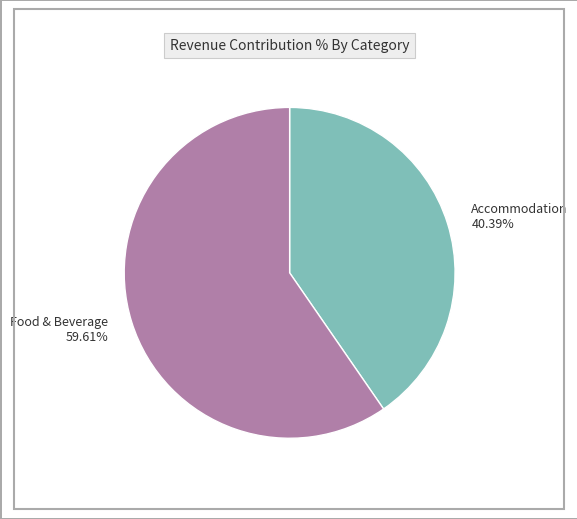

Is there any slice that represents more than half of the pie?

Yes